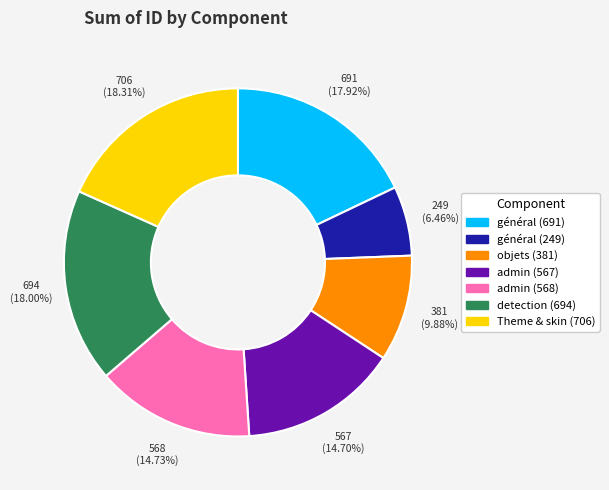

True or false: général (691) accounts for 18% of the total.

True